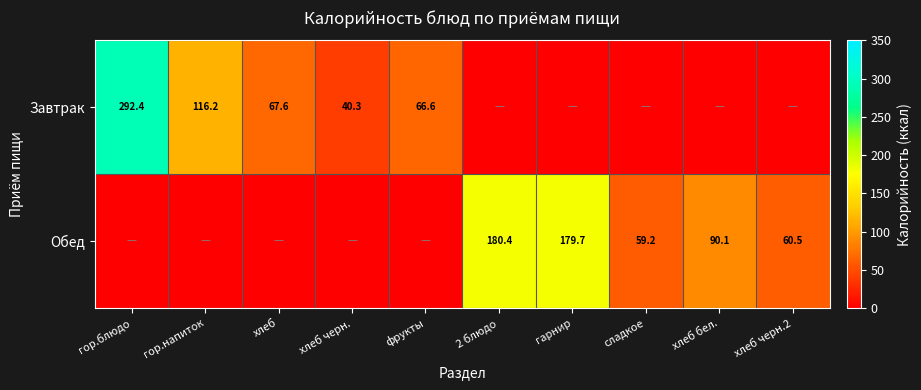

Is it true that Завтрак equals 25.4 at фрукты?

False